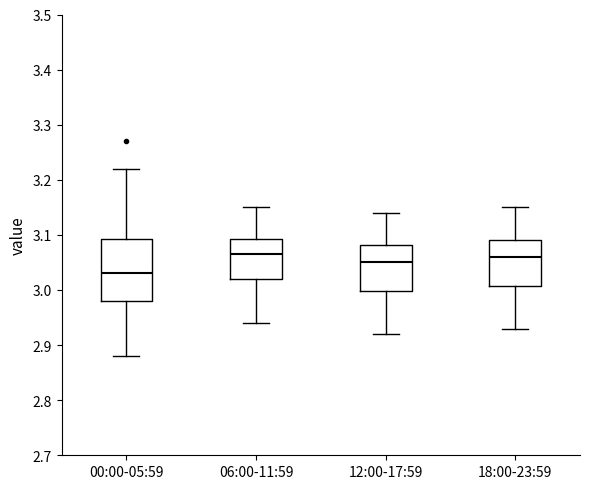

Reading left to right, transcribe this box plot: for each box, give where its median line is, the range the box spans, and where its two whiskers end, as read against the y-axis. The values are not printed on the chart, so give them approximately, as read against the axis.

00:00-05:59: median 3.03, box 2.98 to 3.09, whiskers 2.88 to 3.22
06:00-11:59: median 3.07, box 3.02 to 3.09, whiskers 2.94 to 3.15
12:00-17:59: median 3.05, box 3.00 to 3.08, whiskers 2.92 to 3.14
18:00-23:59: median 3.06, box 3.01 to 3.09, whiskers 2.93 to 3.15